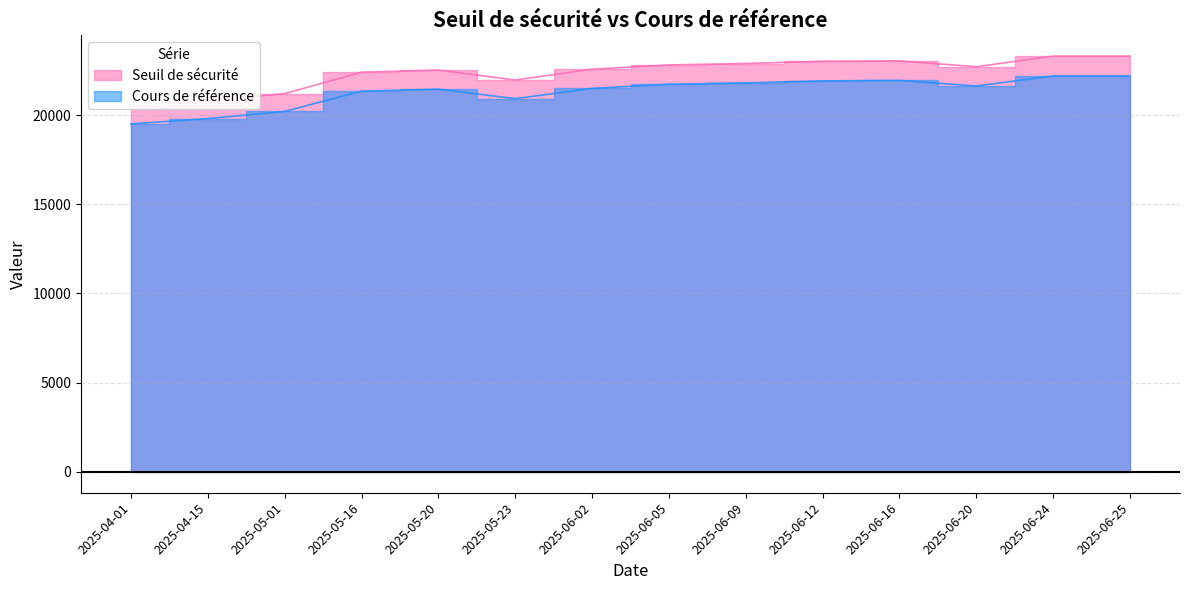

In Seuil de sécurité, how many points are lower than both neighbors (excluding endpoints)?

2